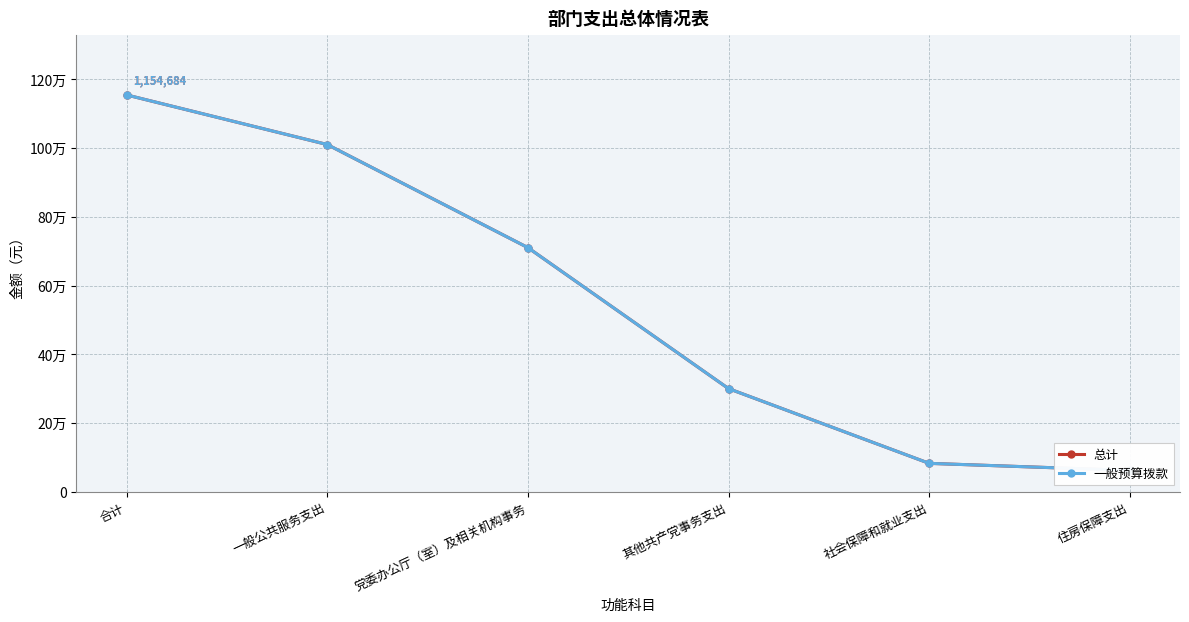

What position from the right is 社会保障和就业支出?

2